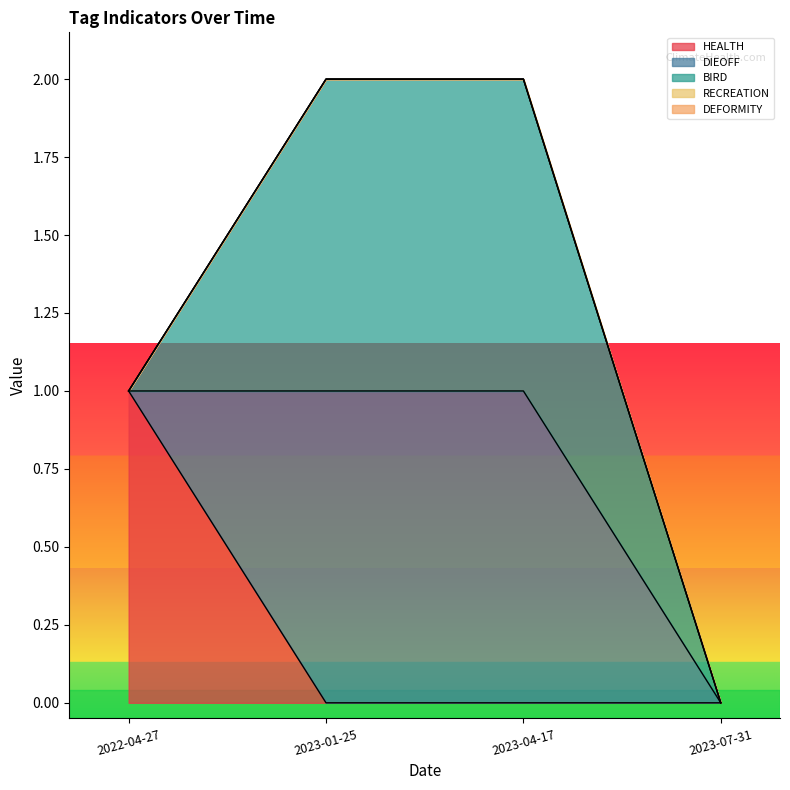

Is the value of HEALTH at 2023-01-25 greater than the value of DIEOFF at 2023-04-17?

No